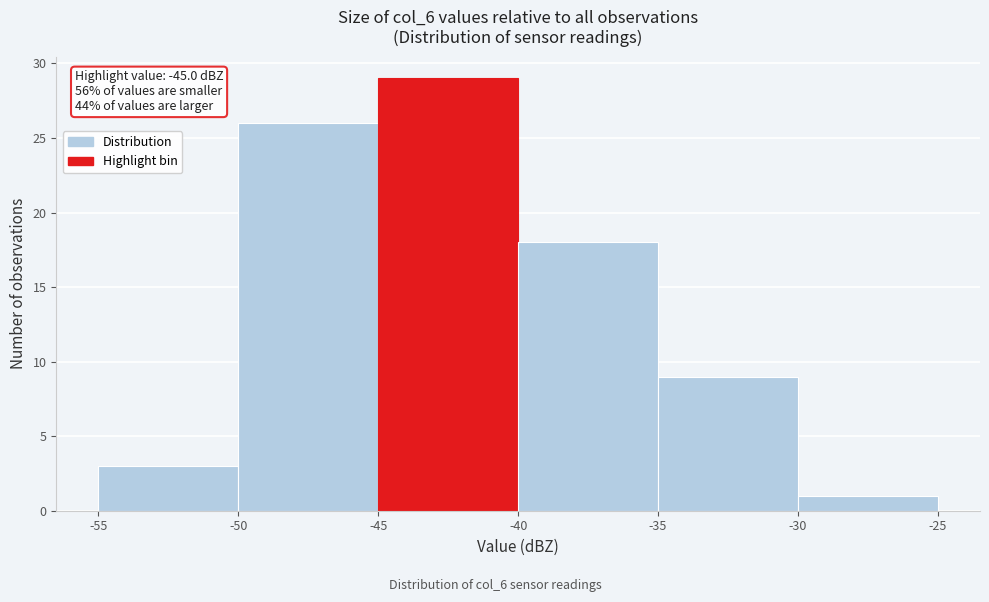

Over which range of the x-axis is the bar tallest?

-45 to -40